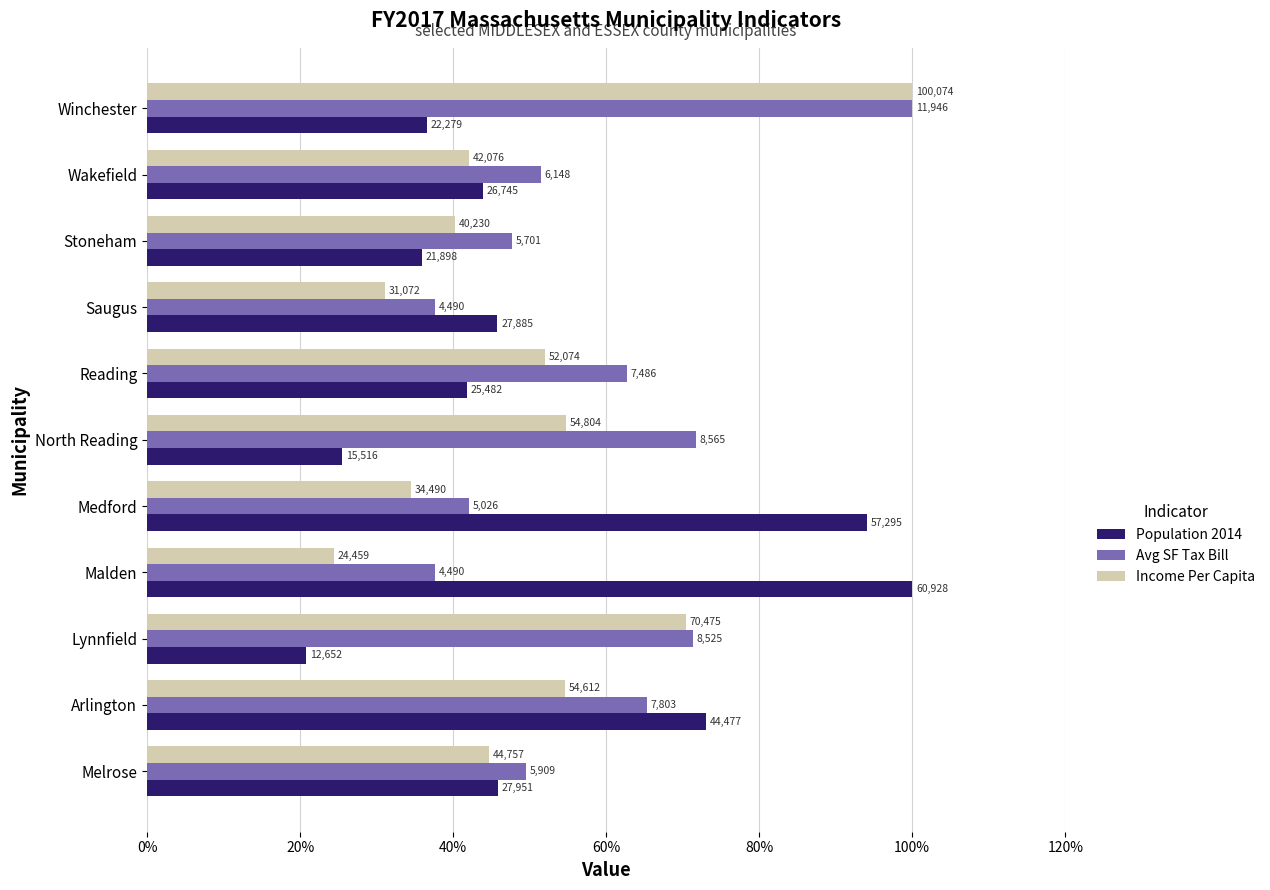

What are all the series names shown in the legend?

Population 2014, Avg SF Tax Bill, Income Per Capita